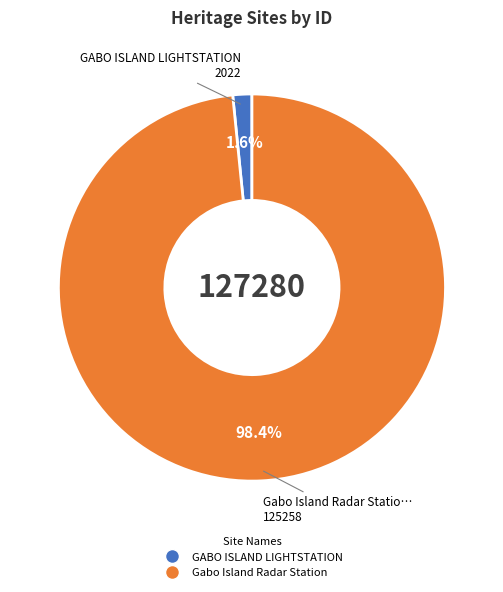

What percentage is the GABO ISLAND LIGHTSTATION slice, to the nearest percent?

2%